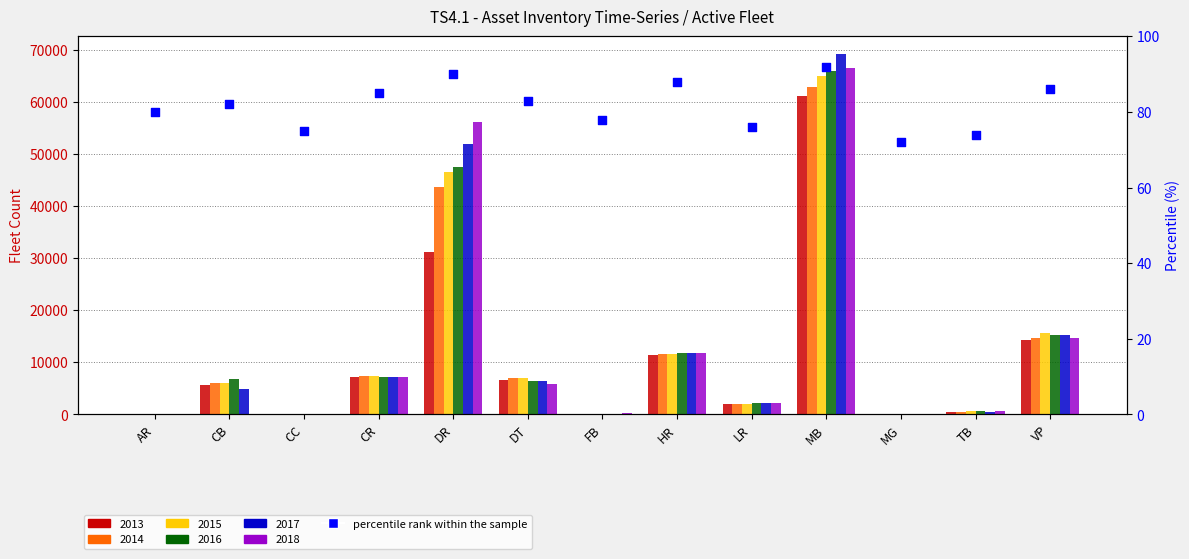

Which has a higher value, DT or HR?

HR